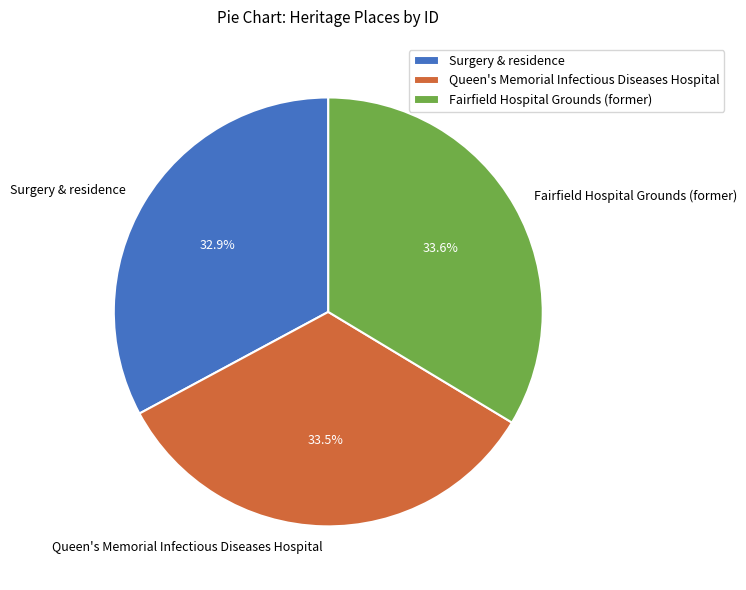

What portion of the pie excludes Surgery & residence?

67.1%